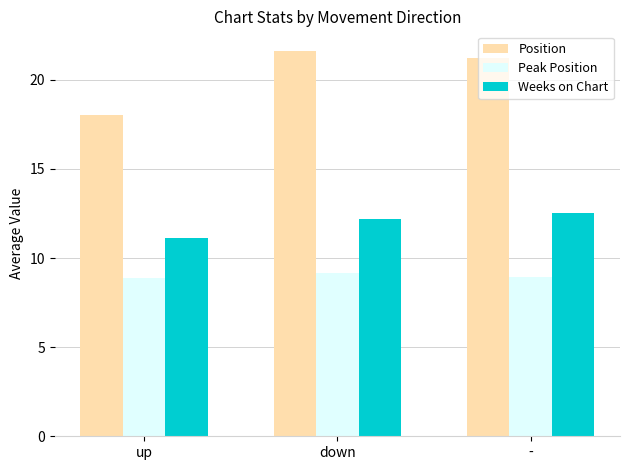

What is the difference between the Weeks on Chart values at down and up?

1.1